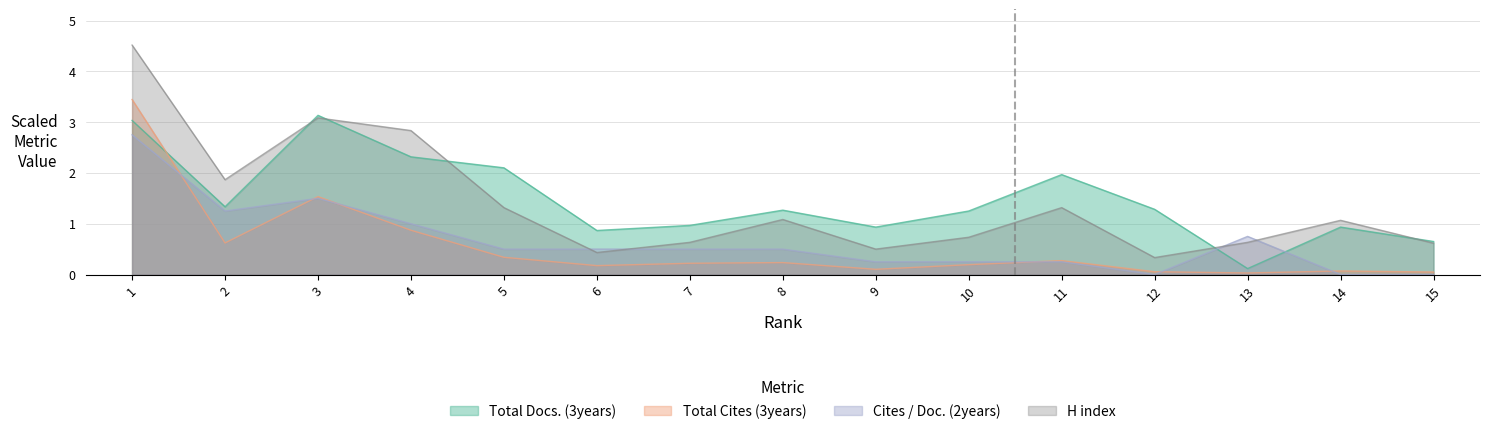

True or false: Cites / Doc. (2years) has a value of 0.2 at 10.

True